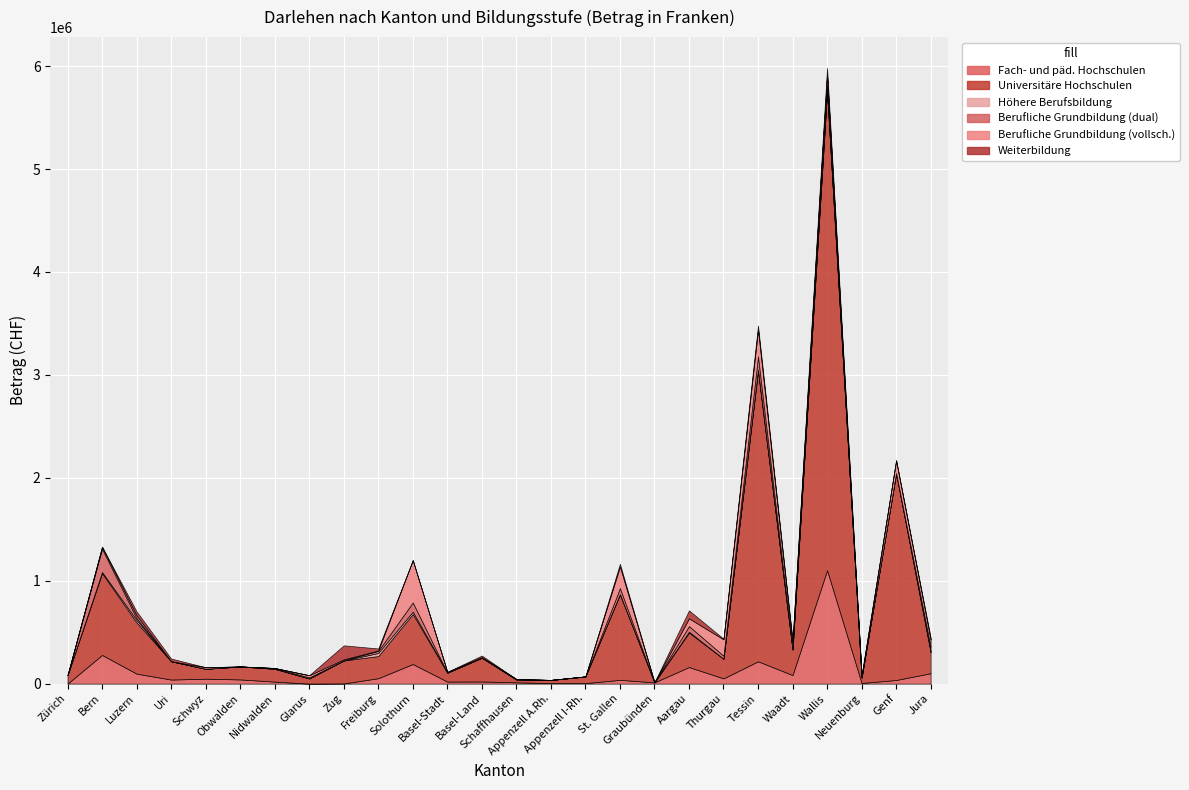

What are all the series names shown in the legend?

Fach- und päd. Hochschulen, Universitäre Hochschulen, Höhere Berufsbildung, Berufliche Grundbildung (dual), Berufliche Grundbildung (vollsch.), Weiterbildung